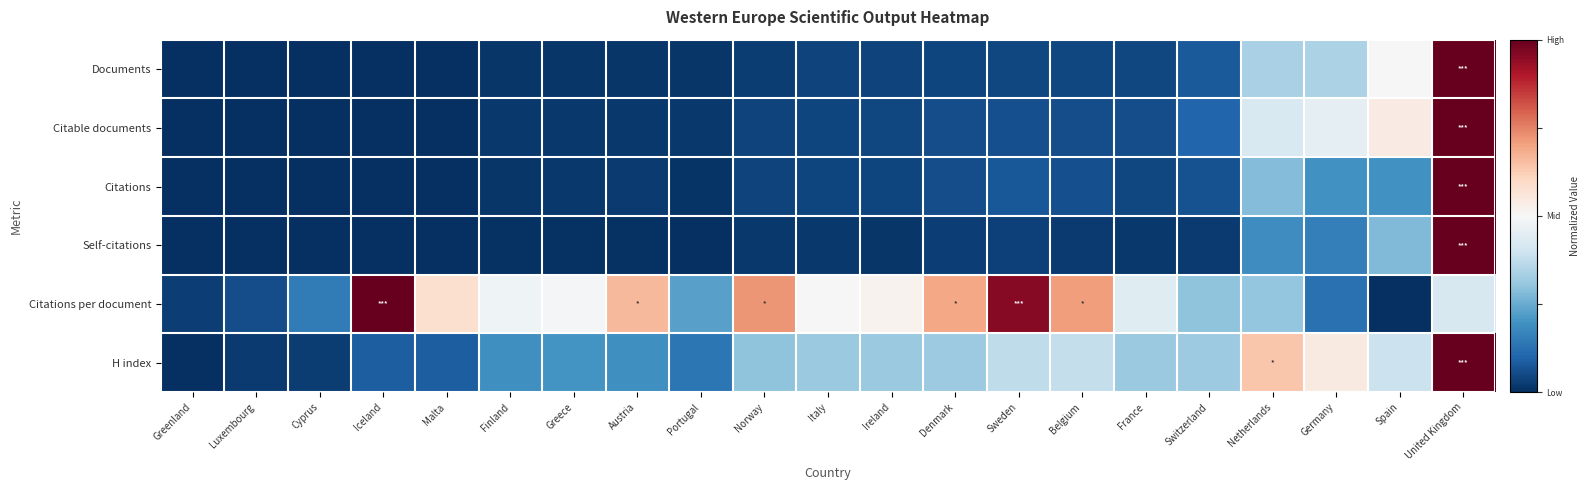

At how many categories does at least one series exceed 0?

13